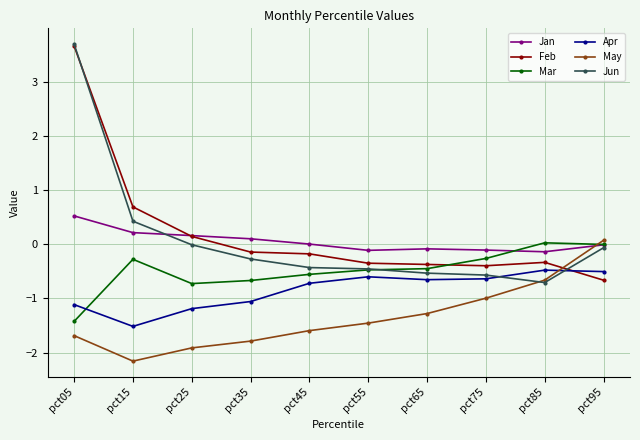

At how many categories does at least one series exceed 1?

1